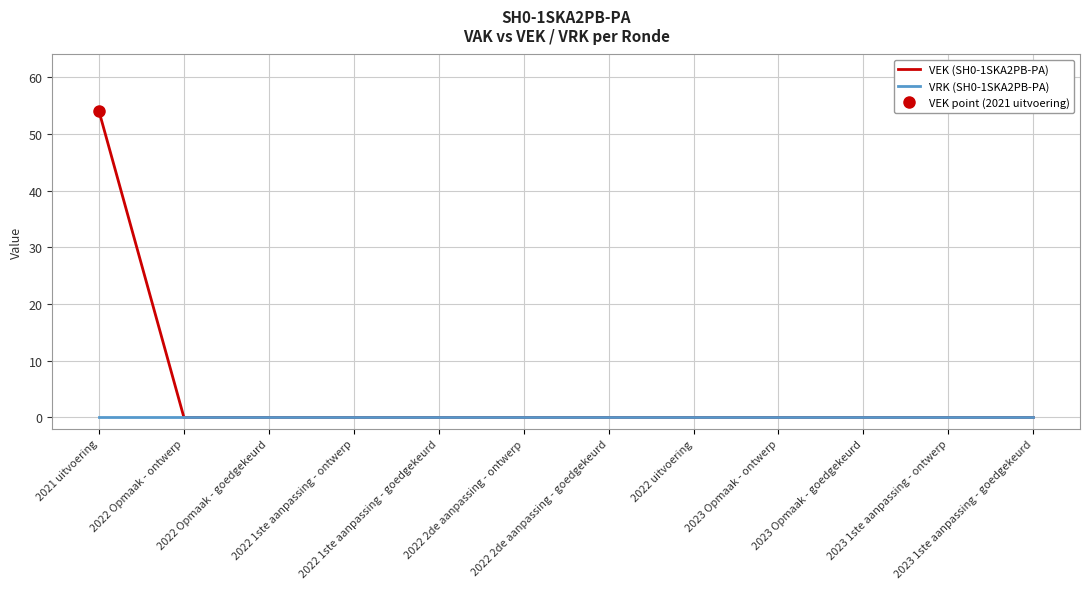

True or false: VEK (SH0-1SKA2PB-PA) and VRK (SH0-1SKA2PB-PA) cross at least once.

False